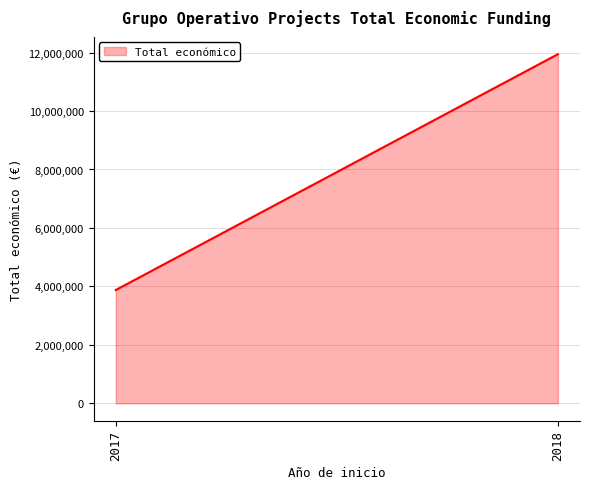

What is the minimum value shown in the chart?

3875118